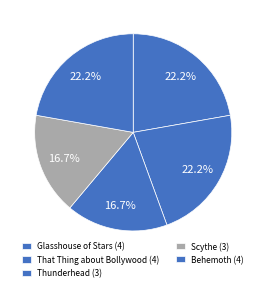

Rank the categories by value from highest to lowest.

Glasshouse of Stars (4), That Thing about Bollywood (4), Behemoth (4), Thunderhead (3), Scythe (3)